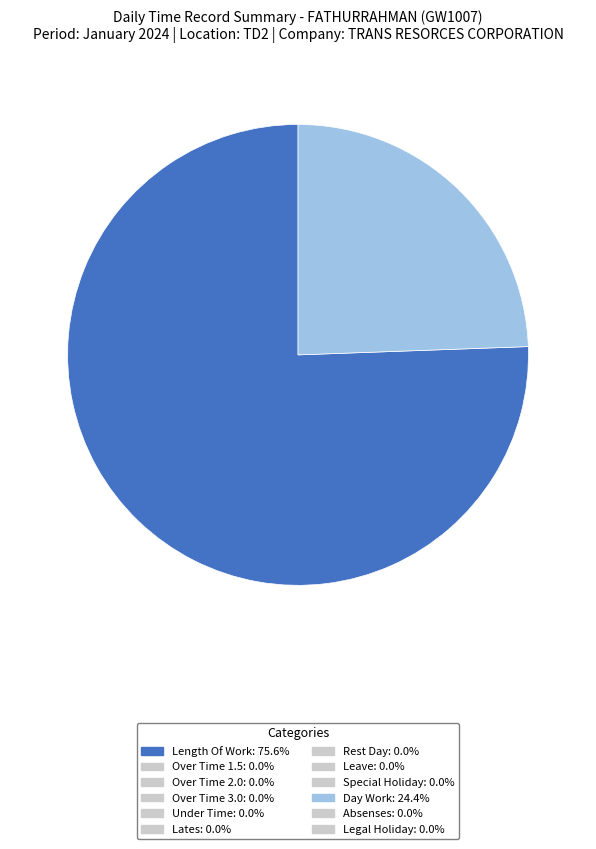

Is there any slice that represents more than half of the pie?

Yes